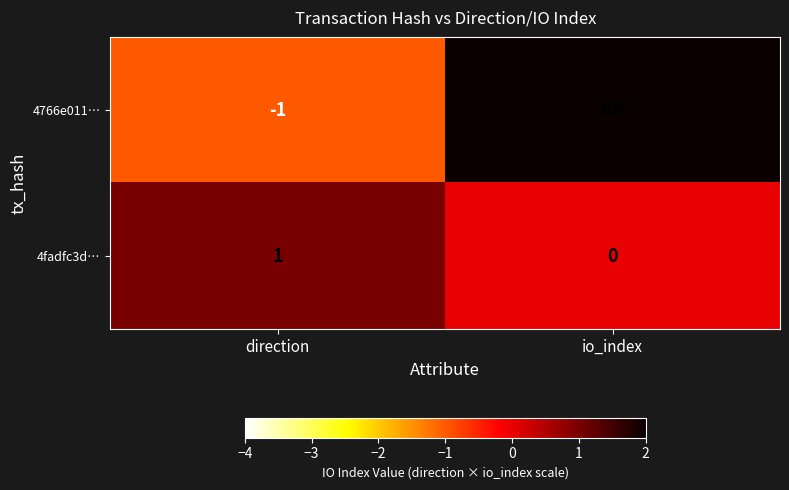

At which label is 4fadfc3d… closest to 0?

io_index